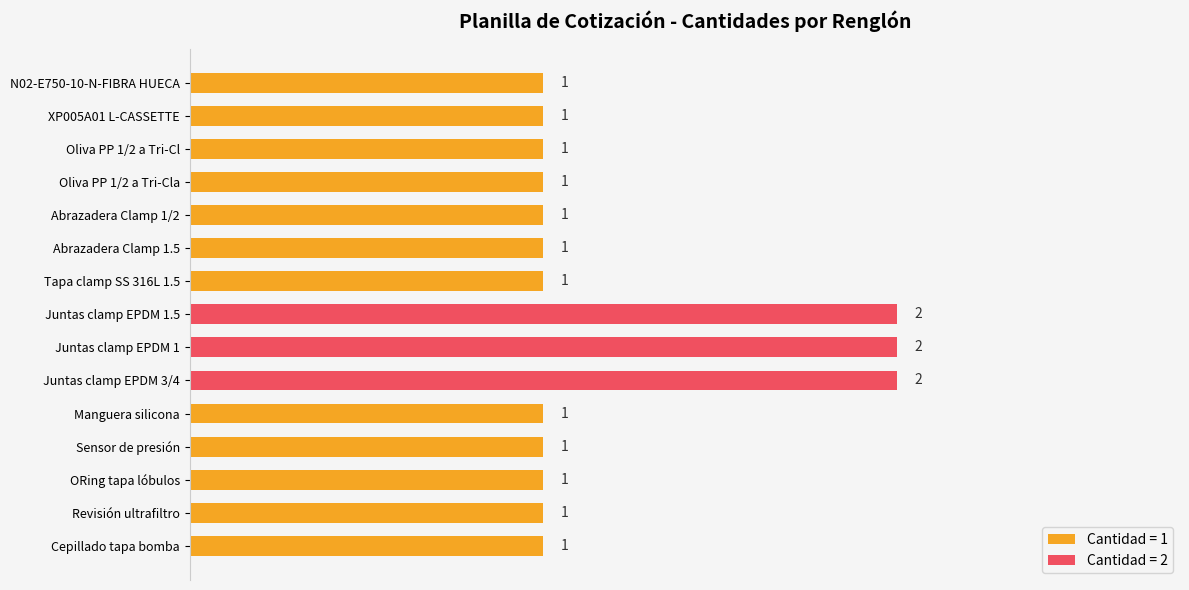

What is the difference between the maximum and minimum values?

1